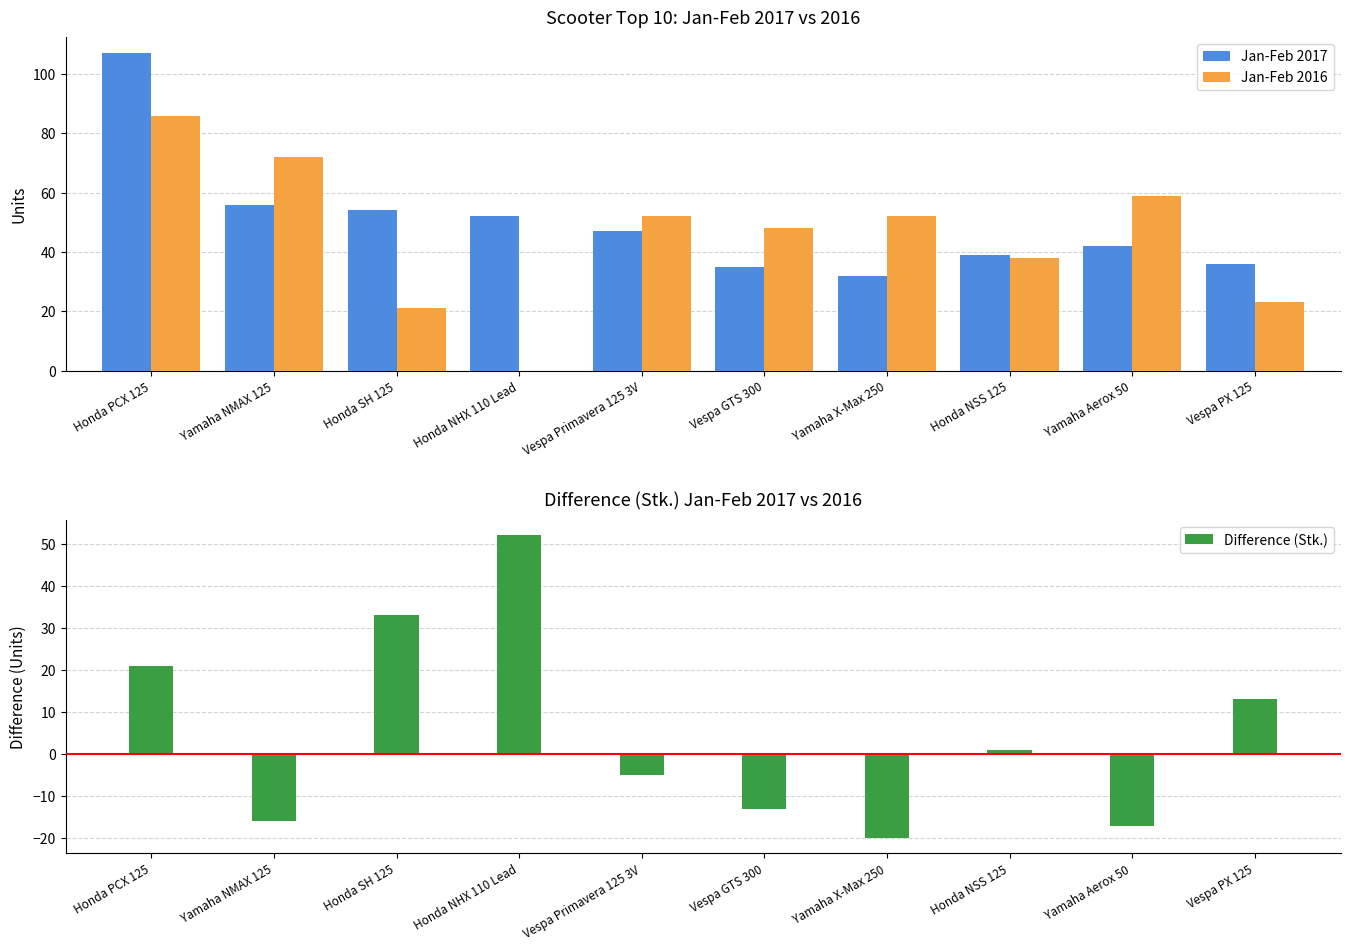

How many bars are there in total?

30